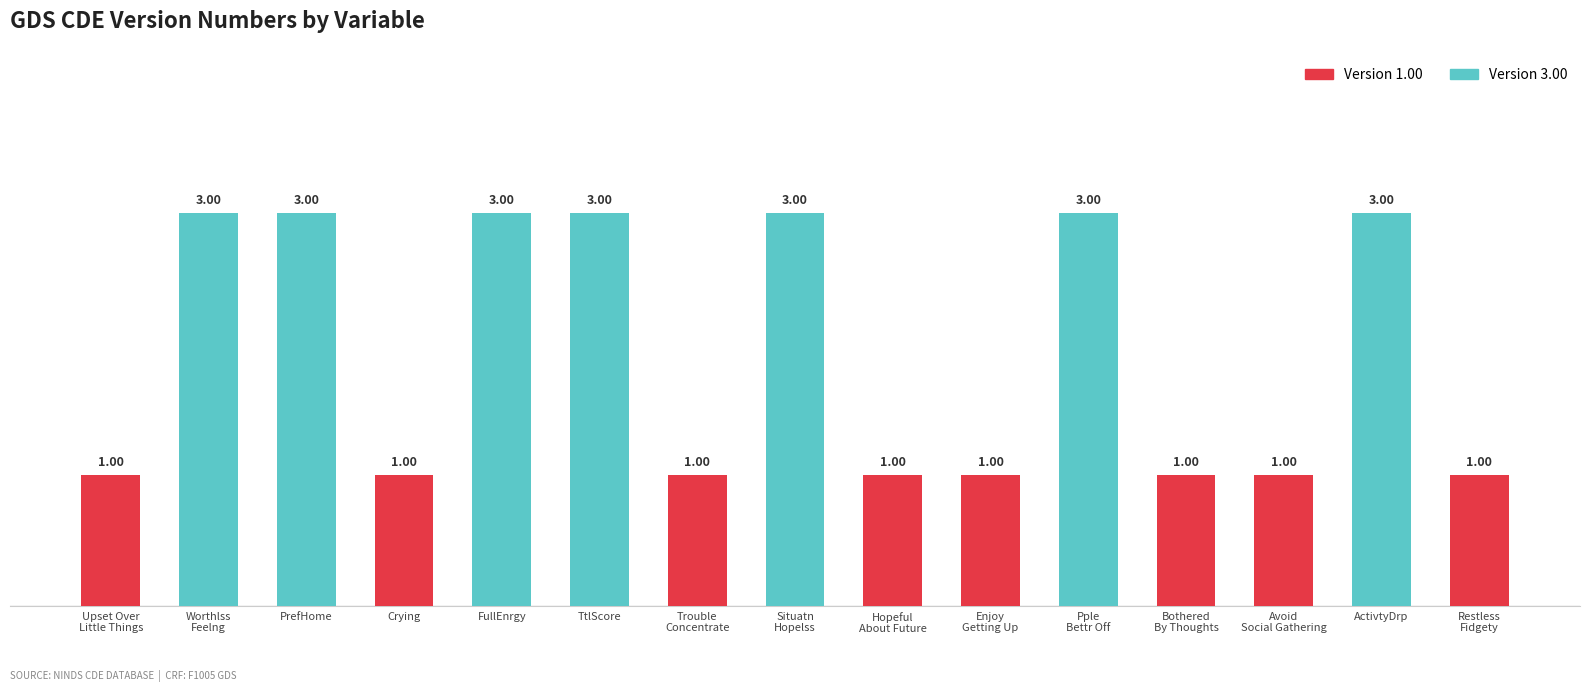

What is the label of the 14th bar from the right?

Worthlss
Feelng